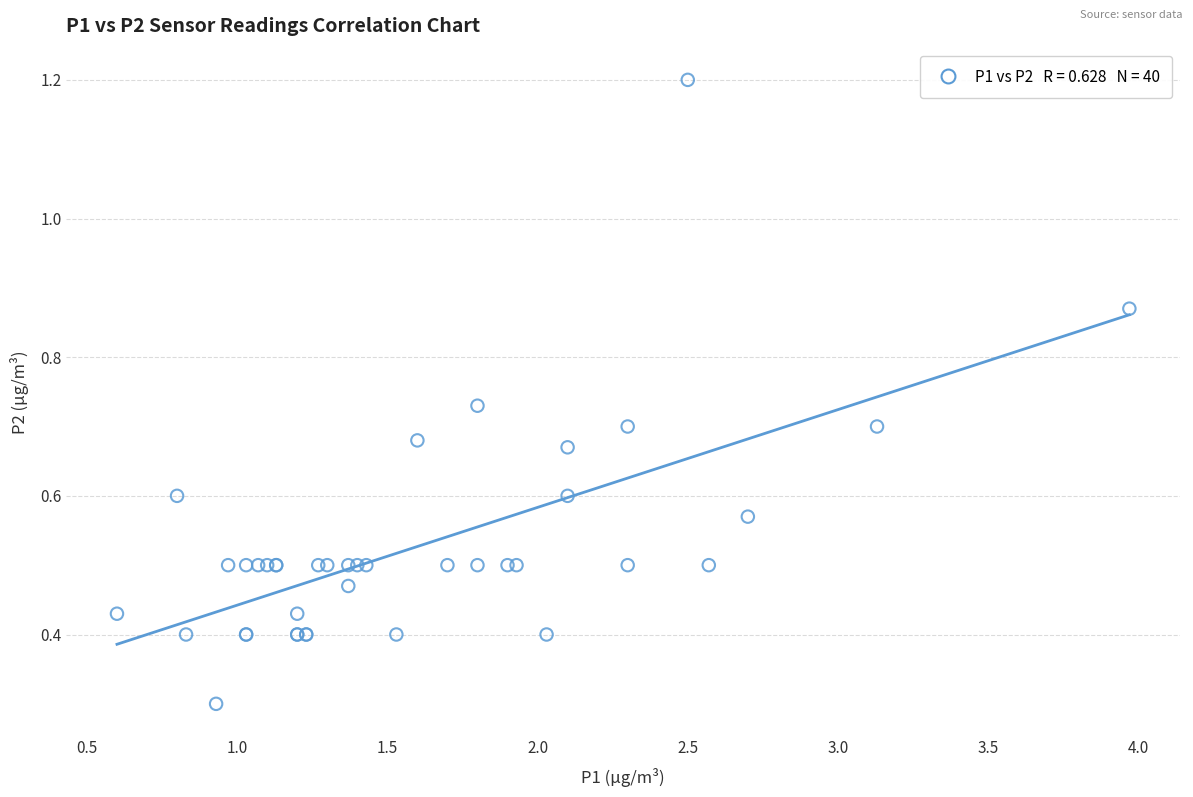

What Y value in the scatter plot is closest to 0?

0.3